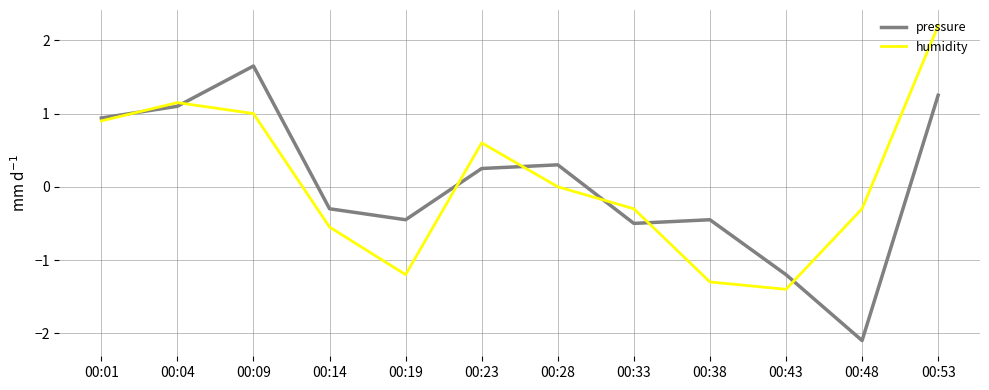

Which series has the largest range (max minus min)?

pressure